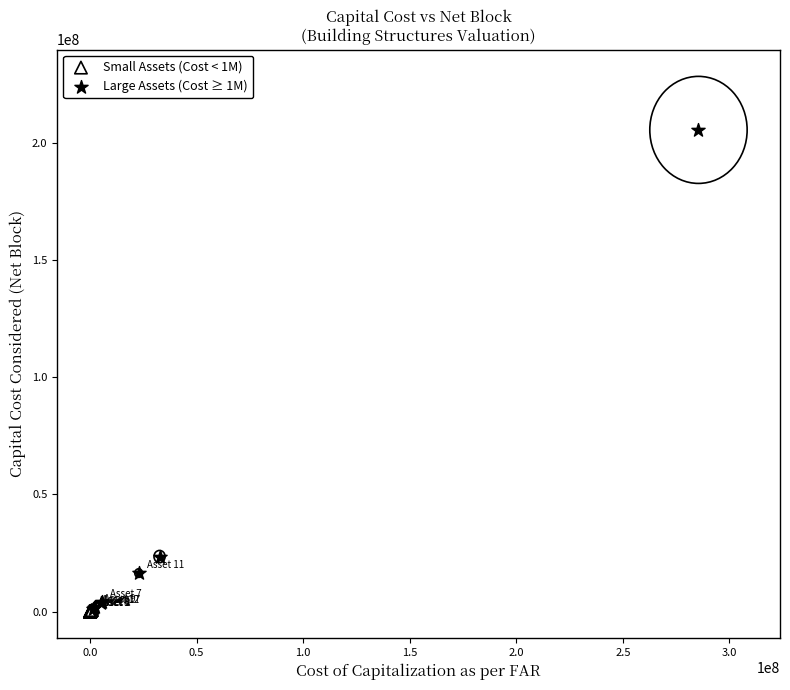

What are all the series names shown in the legend?

Small Assets (Cost < 1M), Large Assets (Cost ≥ 1M)